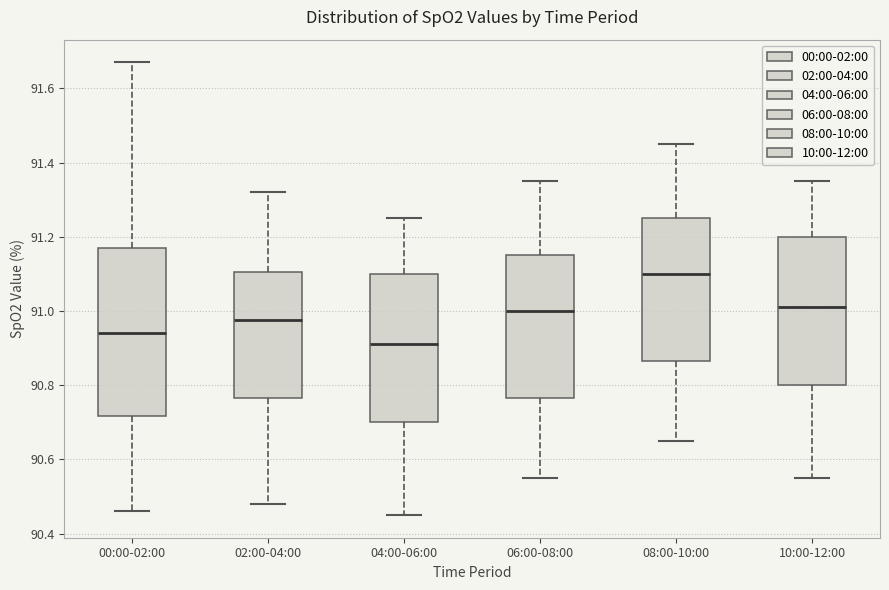

Which box's median line is the lowest?

04:00-06:00